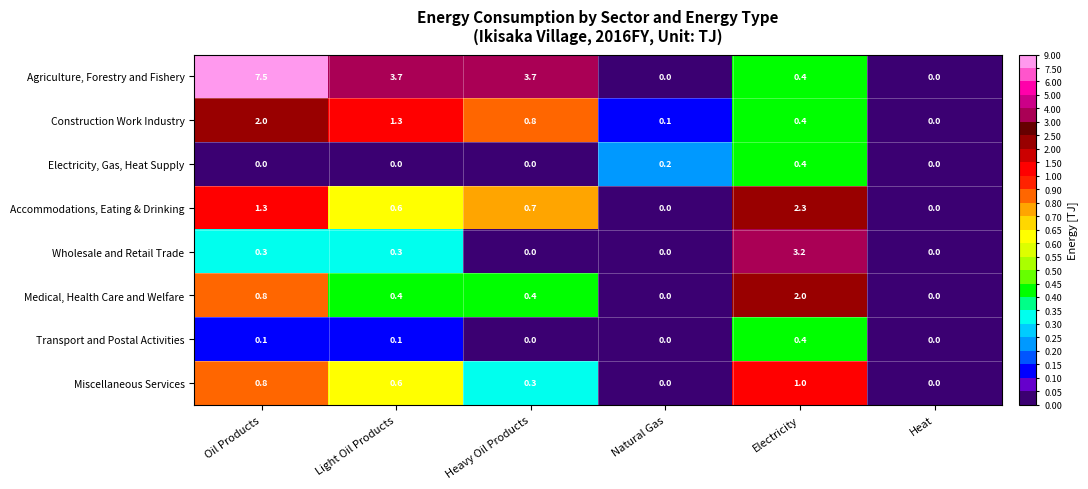

What is the difference between the maximum and minimum values in the Miscellaneous Services series?

1.0